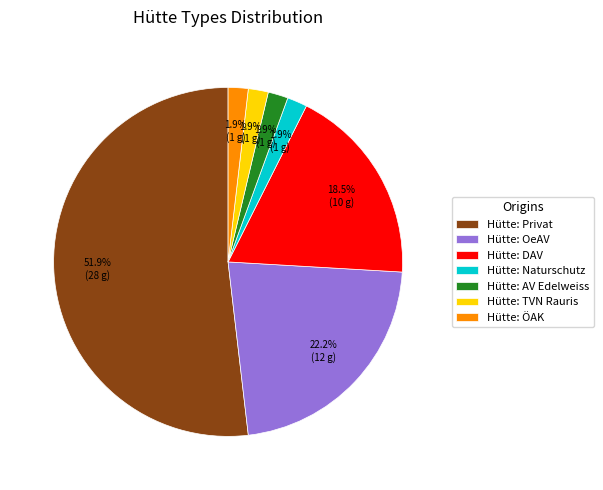

What percentage do Hütte: AV Edelweiss and Hütte: Privat together represent?

53.7%